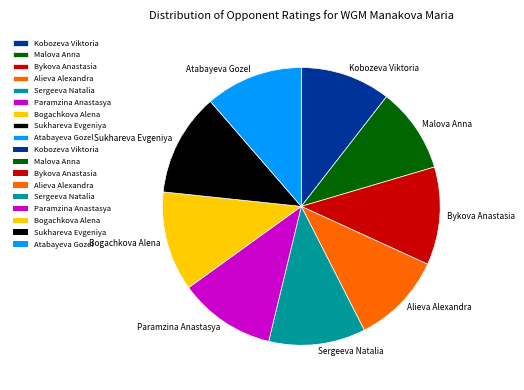

True or false: Bogachkova Alena accounts for 12% of the total.

True